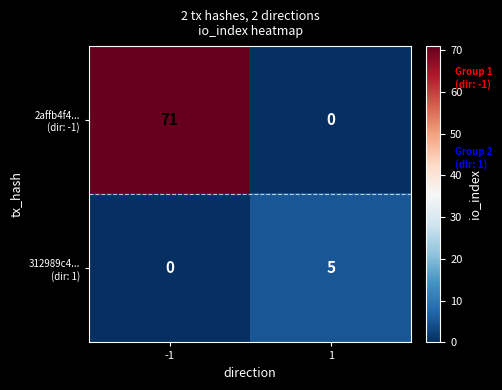

What is the total value across all series at -1?

71